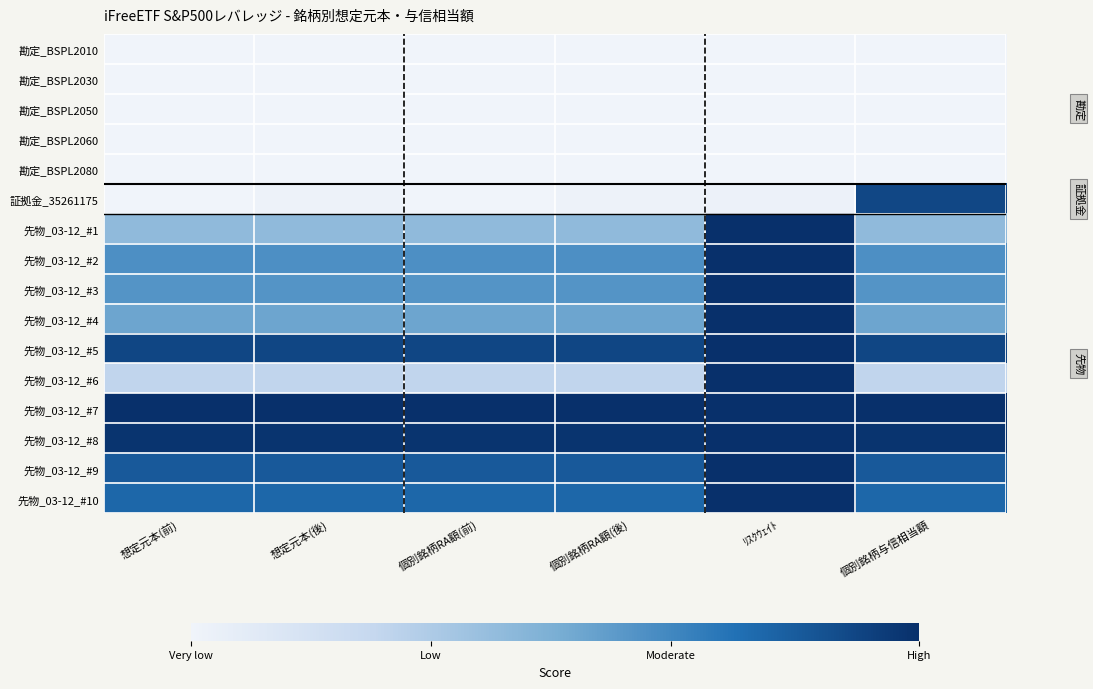

Reading left to right, what are all the values shown in this chart?

勘定_BSPL2010: 想定元本(前)=0.0	想定元本(後)=0.0	個別銘柄RA額(前)=0.0	個別銘柄RA額(後)=0.0	ﾘｽｸｳｪｲﾄ=0.0	個別銘柄与信相当額=0.0
勘定_BSPL2030: 想定元本(前)=0.0	想定元本(後)=0.0	個別銘柄RA額(前)=0.0	個別銘柄RA額(後)=0.0	ﾘｽｸｳｪｲﾄ=0.0	個別銘柄与信相当額=0.0
勘定_BSPL2050: 想定元本(前)=0.0	想定元本(後)=0.0	個別銘柄RA額(前)=0.0	個別銘柄RA額(後)=0.0	ﾘｽｸｳｪｲﾄ=0.0	個別銘柄与信相当額=0.0
勘定_BSPL2060: 想定元本(前)=0.0	想定元本(後)=0.0	個別銘柄RA額(前)=0.0	個別銘柄RA額(後)=0.0	ﾘｽｸｳｪｲﾄ=0.0	個別銘柄与信相当額=0.0
勘定_BSPL2080: 想定元本(前)=0.0	想定元本(後)=0.0	個別銘柄RA額(前)=0.0	個別銘柄RA額(後)=0.0	ﾘｽｸｳｪｲﾄ=0.0	個別銘柄与信相当額=0.0
証拠金_35261175: 想定元本(前)=0.0	想定元本(後)=0.0	個別銘柄RA額(前)=0.0	個別銘柄RA額(後)=0.0	ﾘｽｸｳｪｲﾄ=0.0	個別銘柄与信相当額=0.9
先物_03-12_#1: 想定元本(前)=0.4	想定元本(後)=0.4	個別銘柄RA額(前)=0.4	個別銘柄RA額(後)=0.4	ﾘｽｸｳｪｲﾄ=1.0	個別銘柄与信相当額=0.4
先物_03-12_#2: 想定元本(前)=0.6	想定元本(後)=0.6	個別銘柄RA額(前)=0.6	個別銘柄RA額(後)=0.6	ﾘｽｸｳｪｲﾄ=1.0	個別銘柄与信相当額=0.6
先物_03-12_#3: 想定元本(前)=0.6	想定元本(後)=0.6	個別銘柄RA額(前)=0.6	個別銘柄RA額(後)=0.6	ﾘｽｸｳｪｲﾄ=1.0	個別銘柄与信相当額=0.6
先物_03-12_#4: 想定元本(前)=0.5	想定元本(後)=0.5	個別銘柄RA額(前)=0.5	個別銘柄RA額(後)=0.5	ﾘｽｸｳｪｲﾄ=1.0	個別銘柄与信相当額=0.5
先物_03-12_#5: 想定元本(前)=0.9	想定元本(後)=0.9	個別銘柄RA額(前)=0.9	個別銘柄RA額(後)=0.9	ﾘｽｸｳｪｲﾄ=1.0	個別銘柄与信相当額=0.9
先物_03-12_#6: 想定元本(前)=0.3	想定元本(後)=0.3	個別銘柄RA額(前)=0.3	個別銘柄RA額(後)=0.3	ﾘｽｸｳｪｲﾄ=1.0	個別銘柄与信相当額=0.3
先物_03-12_#7: 想定元本(前)=1.0	想定元本(後)=1.0	個別銘柄RA額(前)=1.0	個別銘柄RA額(後)=1.0	ﾘｽｸｳｪｲﾄ=1.0	個別銘柄与信相当額=1.0
先物_03-12_#8: 想定元本(前)=1.0	想定元本(後)=1.0	個別銘柄RA額(前)=1.0	個別銘柄RA額(後)=1.0	ﾘｽｸｳｪｲﾄ=1.0	個別銘柄与信相当額=1.0
先物_03-12_#9: 想定元本(前)=0.8	想定元本(後)=0.8	個別銘柄RA額(前)=0.8	個別銘柄RA額(後)=0.8	ﾘｽｸｳｪｲﾄ=1.0	個別銘柄与信相当額=0.8
先物_03-12_#10: 想定元本(前)=0.8	想定元本(後)=0.8	個別銘柄RA額(前)=0.8	個別銘柄RA額(後)=0.8	ﾘｽｸｳｪｲﾄ=1.0	個別銘柄与信相当額=0.8